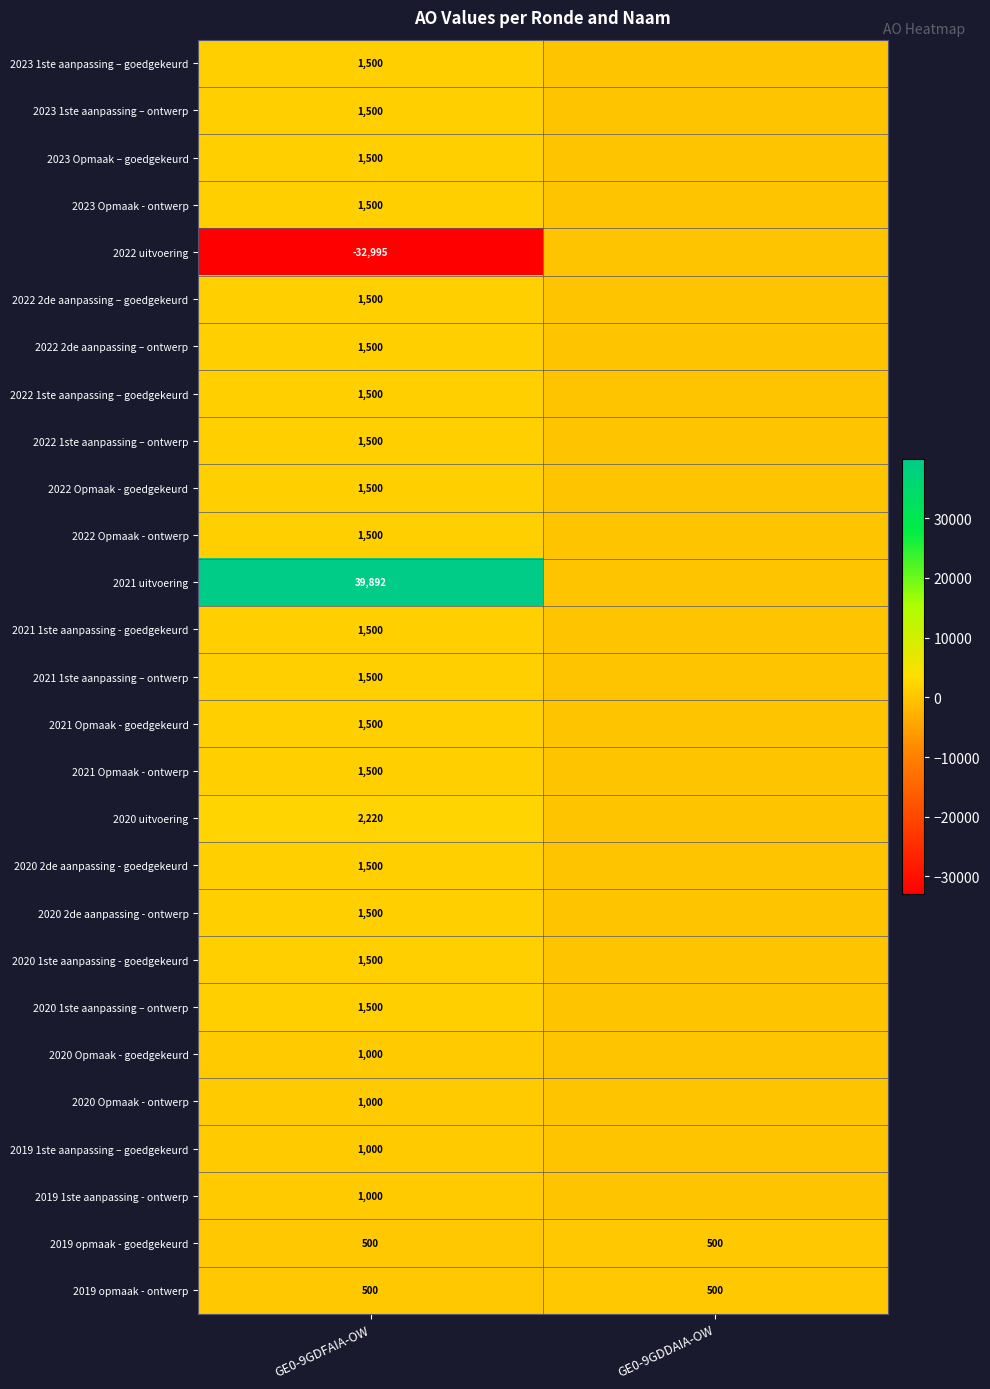

How many categories are shown in the chart?

2